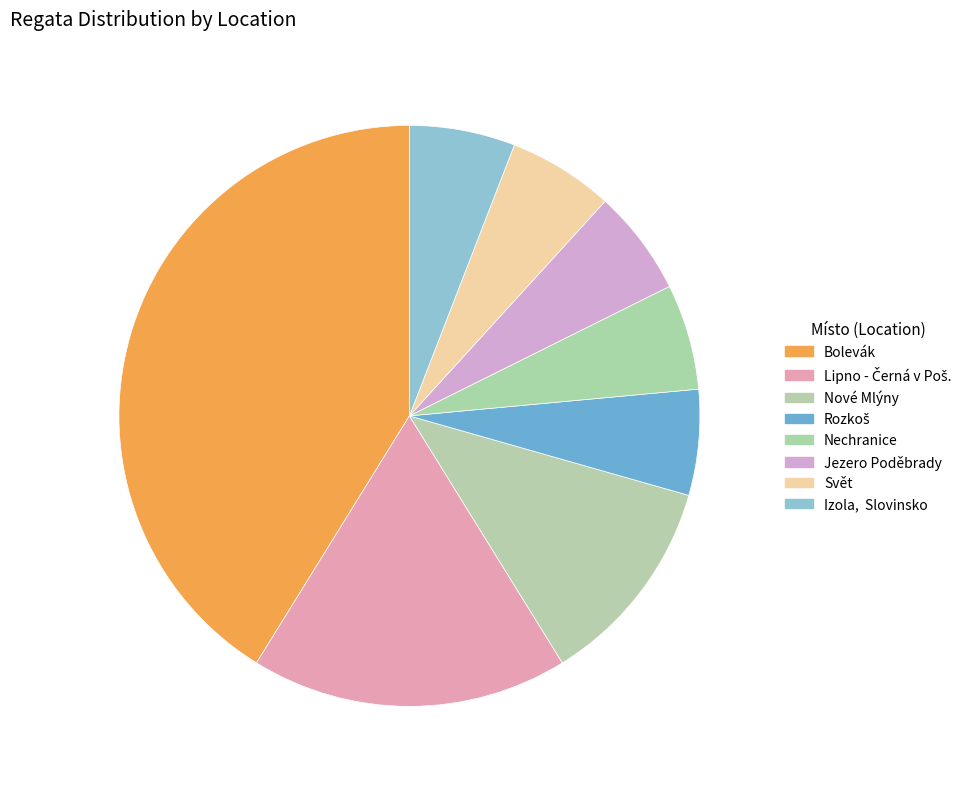

What percentage is the Bolevák slice, to the nearest percent?

41%